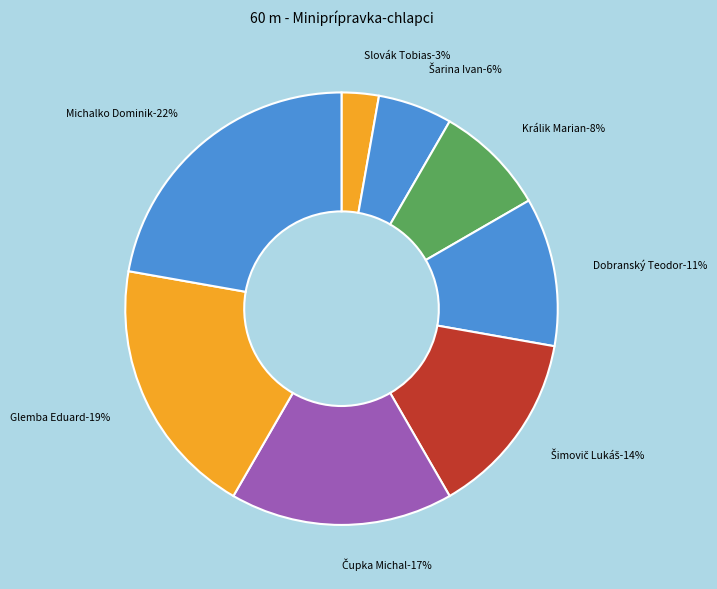

What percentage is the Čupka Michal slice, to the nearest percent?

17%